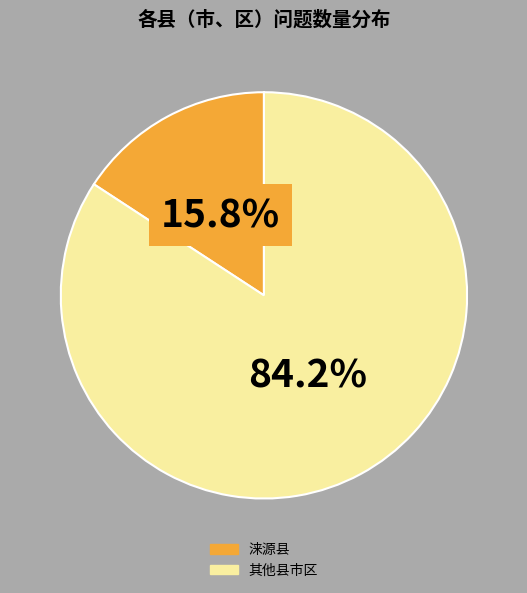

Does any single category account for the majority?

Yes